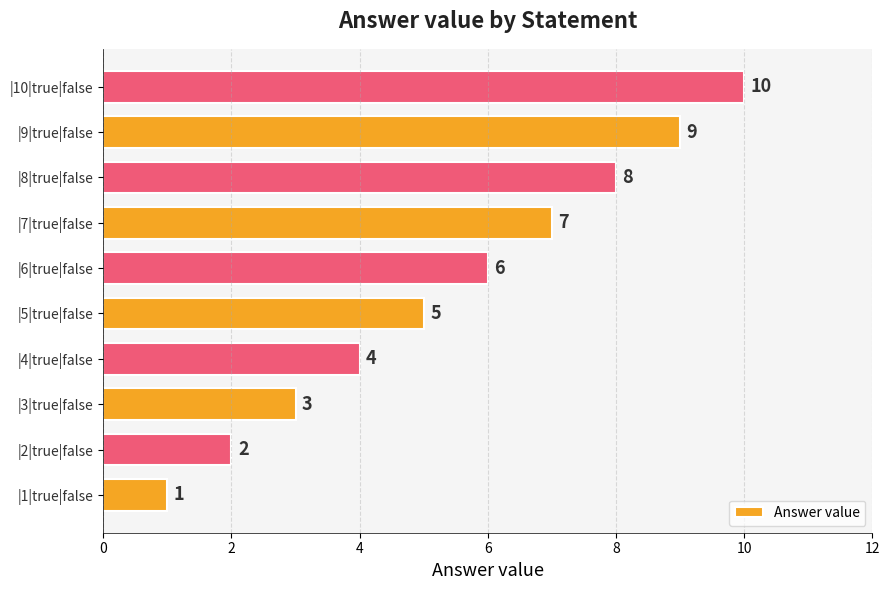

What is the maximum value shown in the chart?

10